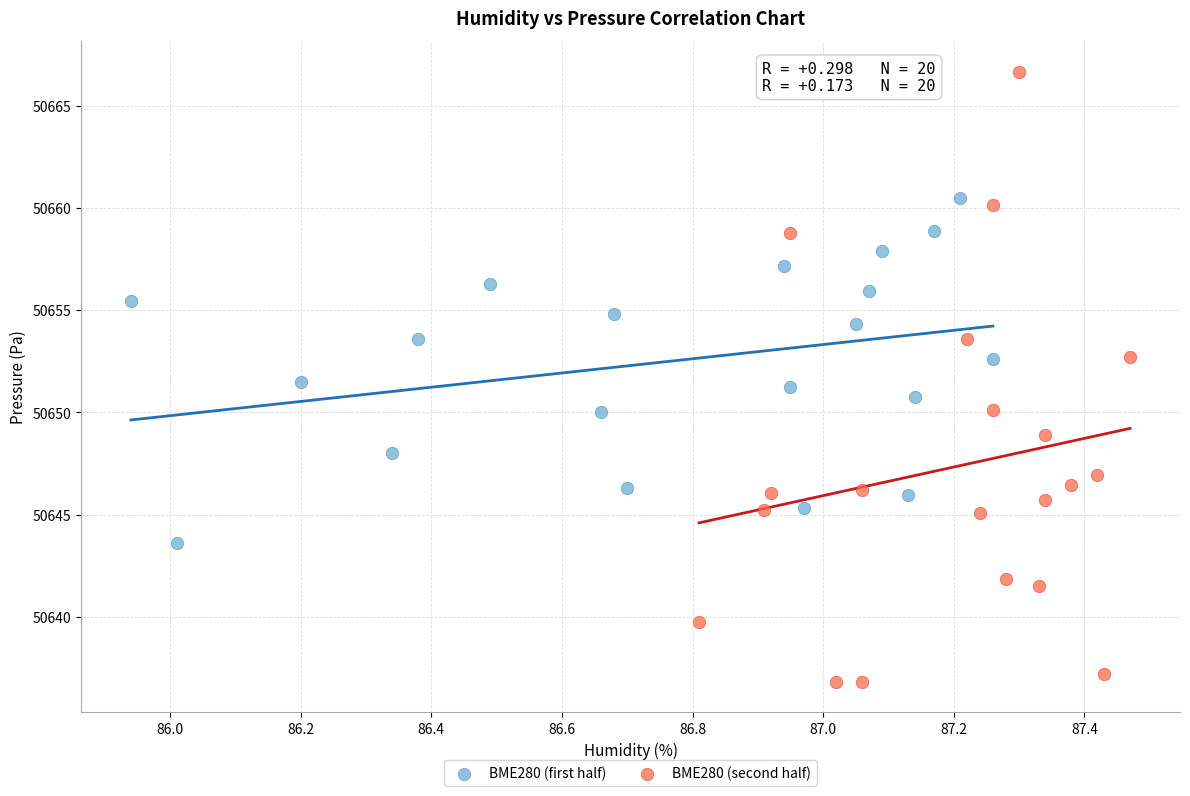

Which series has the largest Y range (max minus min)?

BME280 (second half)